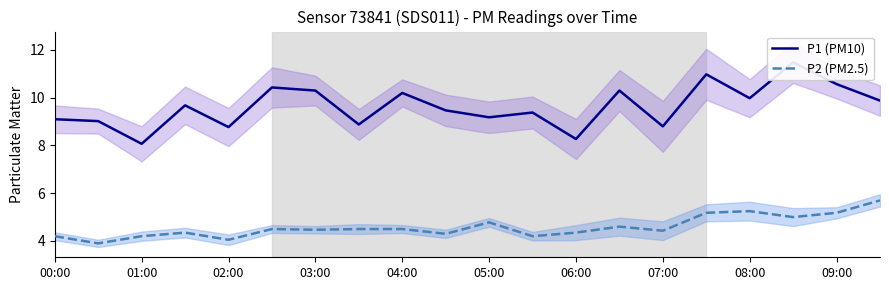

True or false: P2 (PM2.5) and P1 (PM10) intersect in this chart.

False